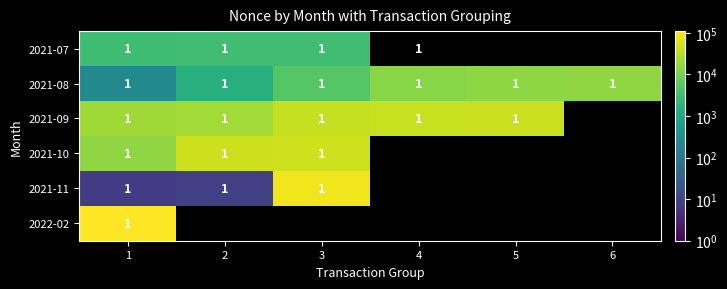

The value of 2021-09 at 5 is 0. True or false?

False